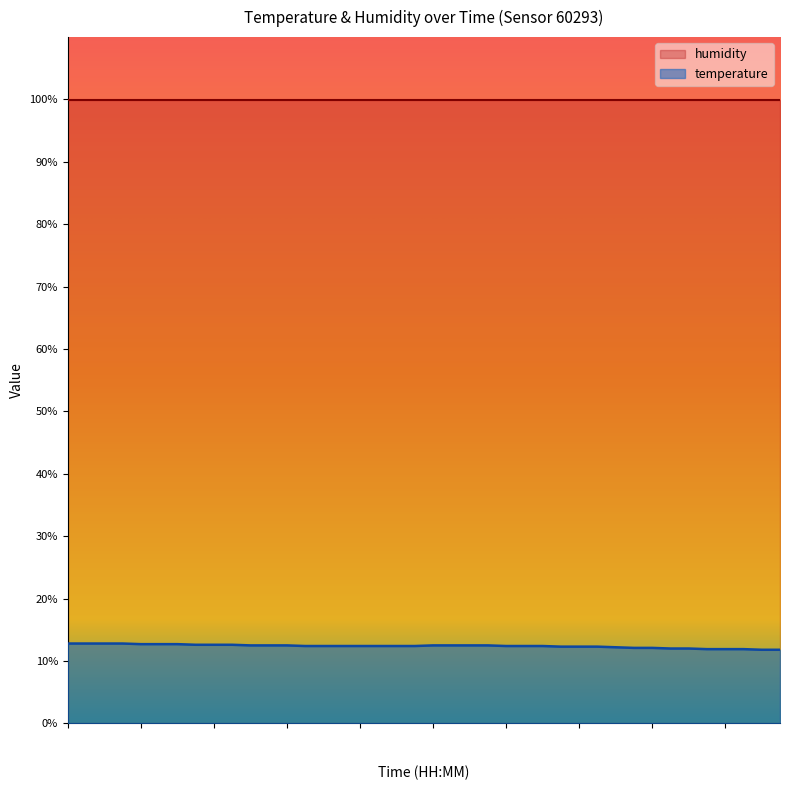

Rank the categories by value from lowest to highest.

01:45, 01:48, 01:38, 01:40, 01:43, 01:29, 01:35, 01:23, 01:26, 01:18, 01:09, 01:12, 01:15, 00:32, 00:34, 00:37, 00:39, 00:42, 00:47, 00:49, 01:02, 01:04, 01:07, 00:25, 00:27, 00:30, 00:52, 00:54, 00:57, 00:59, 00:17, 00:20, 00:22, 00:10, 00:13, 00:15, 00:00, 00:03, 00:05, 00:08